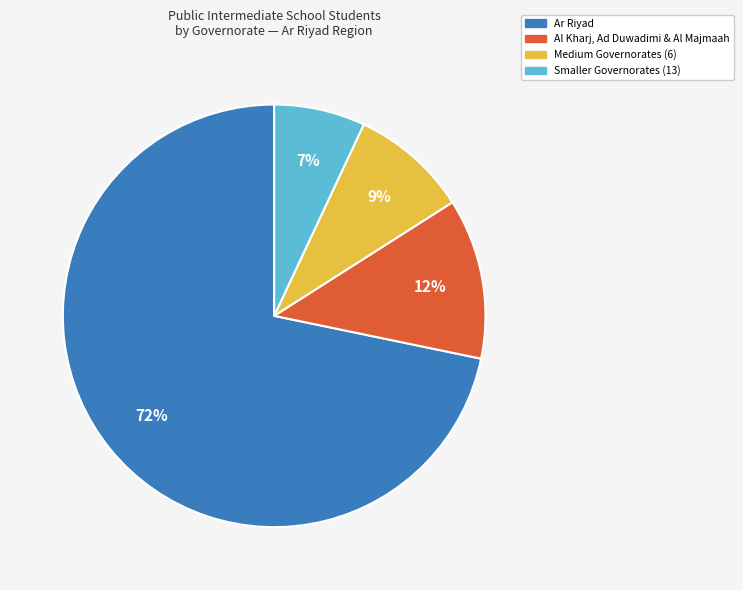

To the nearest percent, what is the average slice percentage?

25%